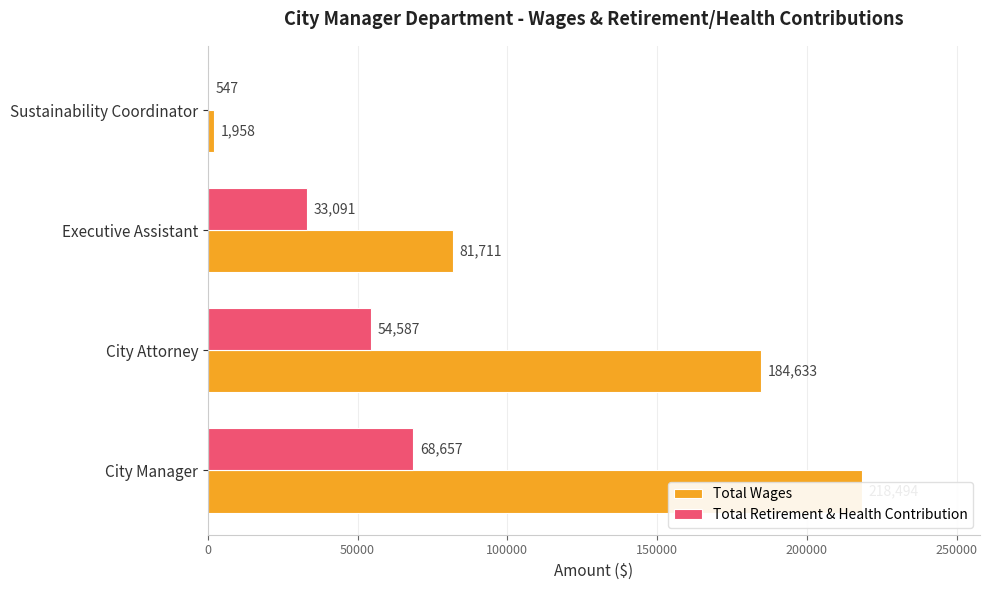

Is it true that Total Retirement & Health Contribution equals 21490 at City Manager?

False